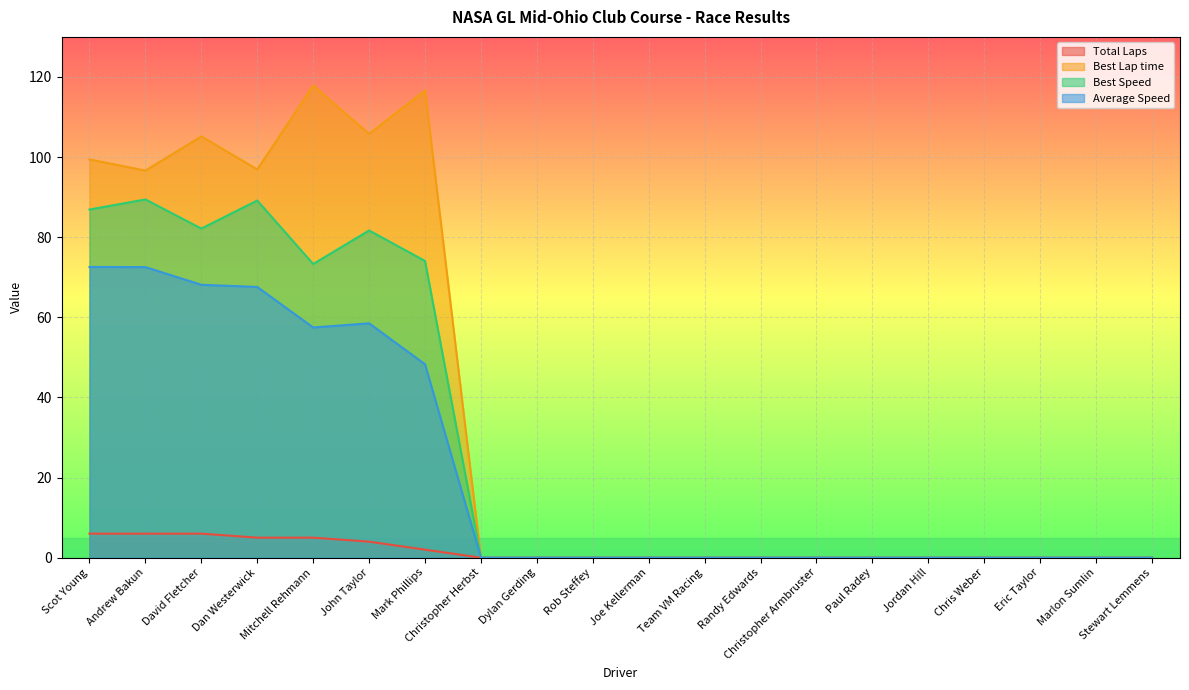

At how many categories does at least one series exceed 36?

7